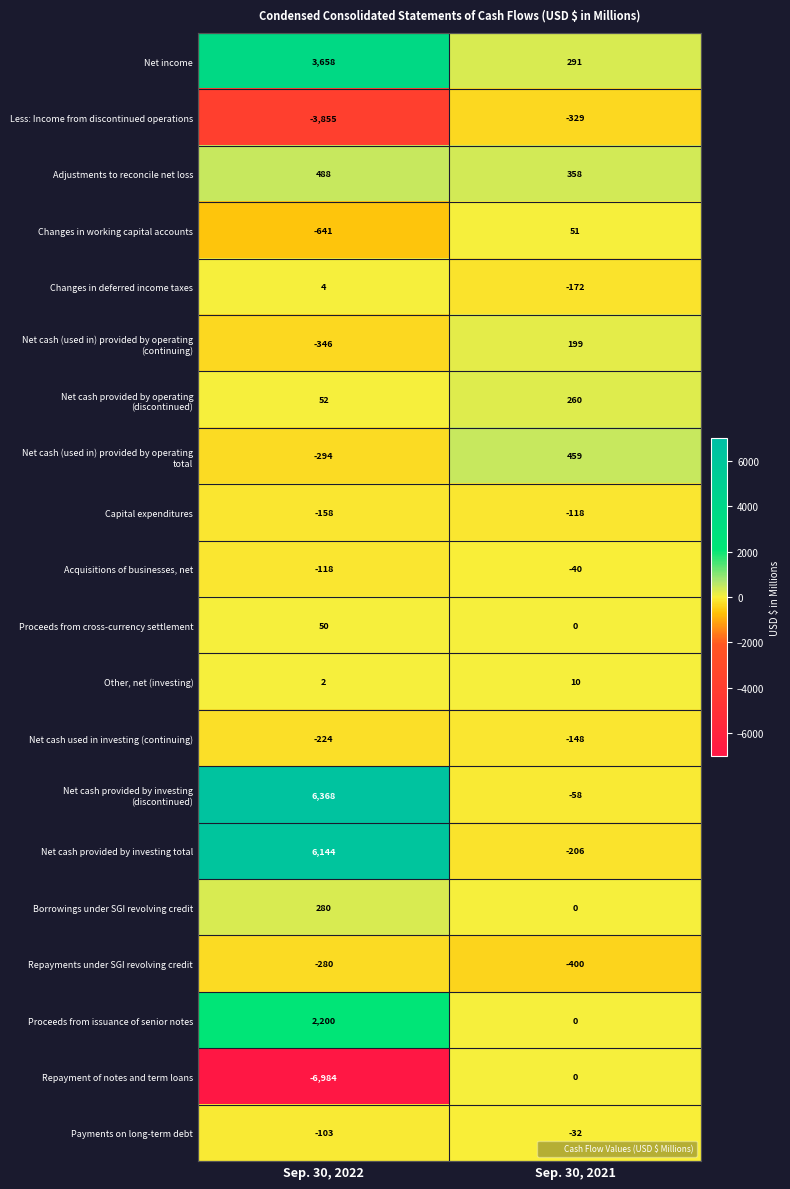

What is the sum of all Proceeds from issuance of senior notes values?

2200